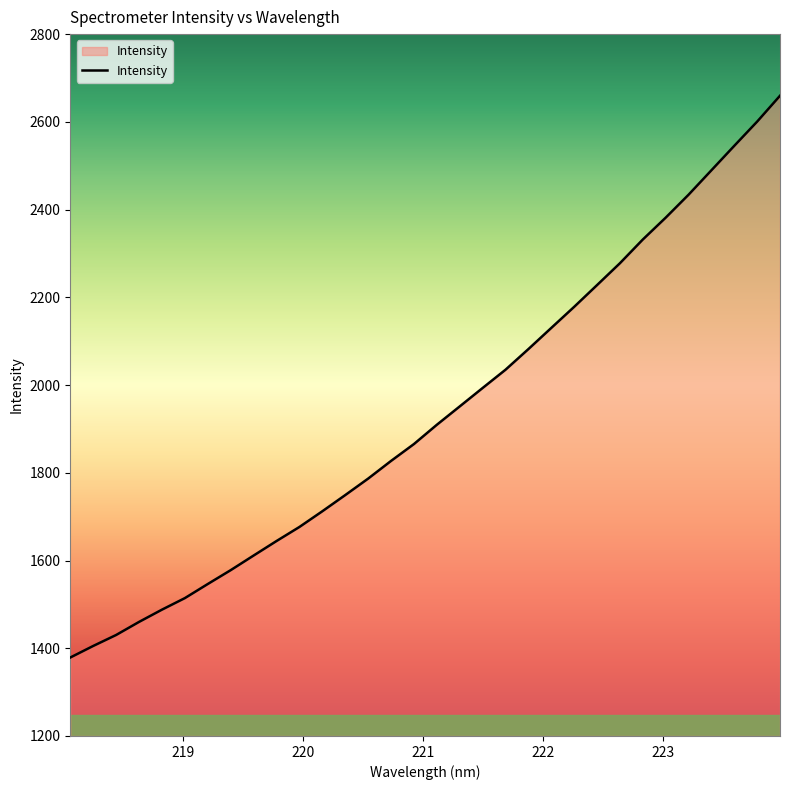

What is the difference between the maximum and minimum values?

1280.7